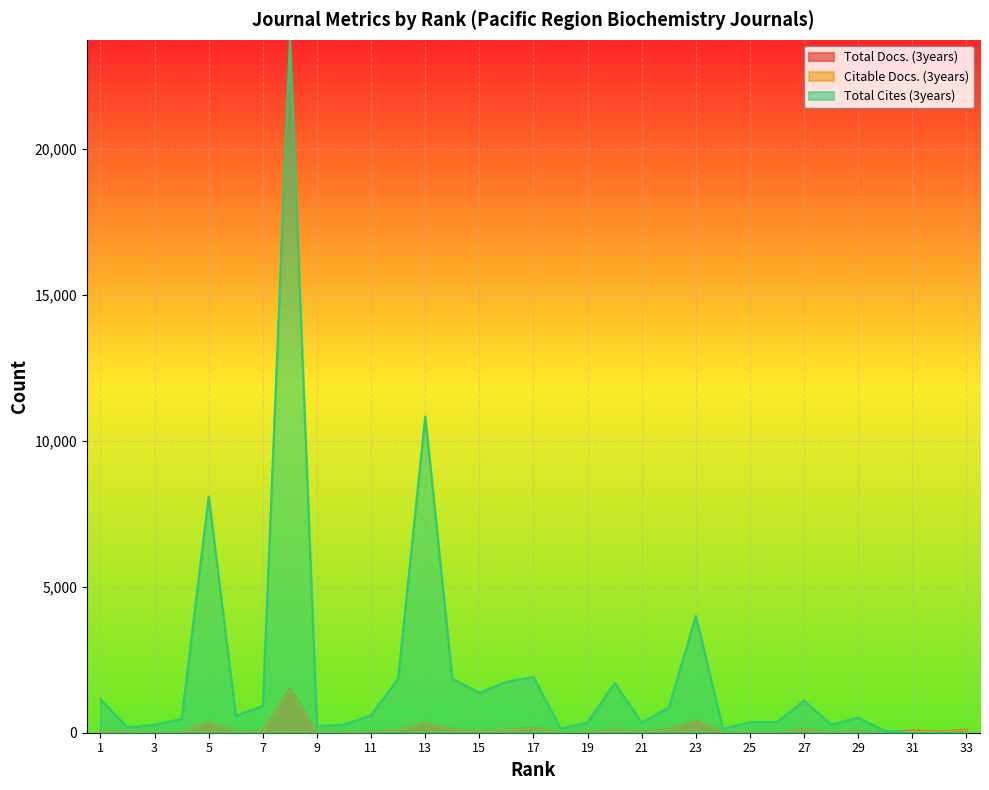

Reading right to left, list all the values displayed in this chart.

Total Docs. (3years): 105	38	74	2	48	6	133	6	17	16	414	110	29	108	20	15	163	97	53	112	329	86	35	24	6	1501	67	25	351	11	12	28	58
Citable Docs. (3years): 84	35	47	2	38	5	129	6	17	16	405	98	29	98	20	15	156	95	53	109	325	85	33	22	6	1472	67	25	346	11	12	28	58
Total Cites (3years): 11	2	1	57	515	279	1096	369	359	137	3996	861	344	1702	348	142	1909	1744	1367	1854	10826	1852	596	277	219	23728	912	586	8089	467	272	179	1149